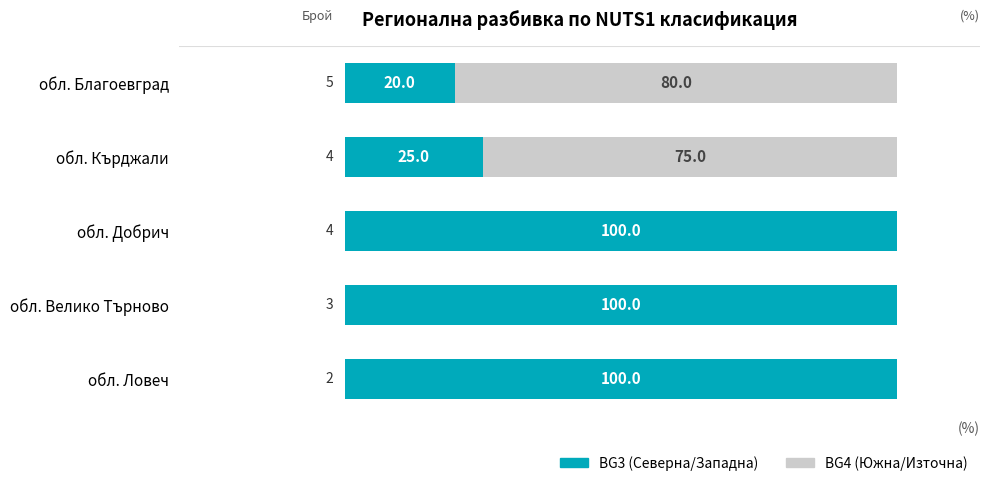

The BG3 (Северна/Западна) series shows 23 at обл. Добрич. True or false?

False